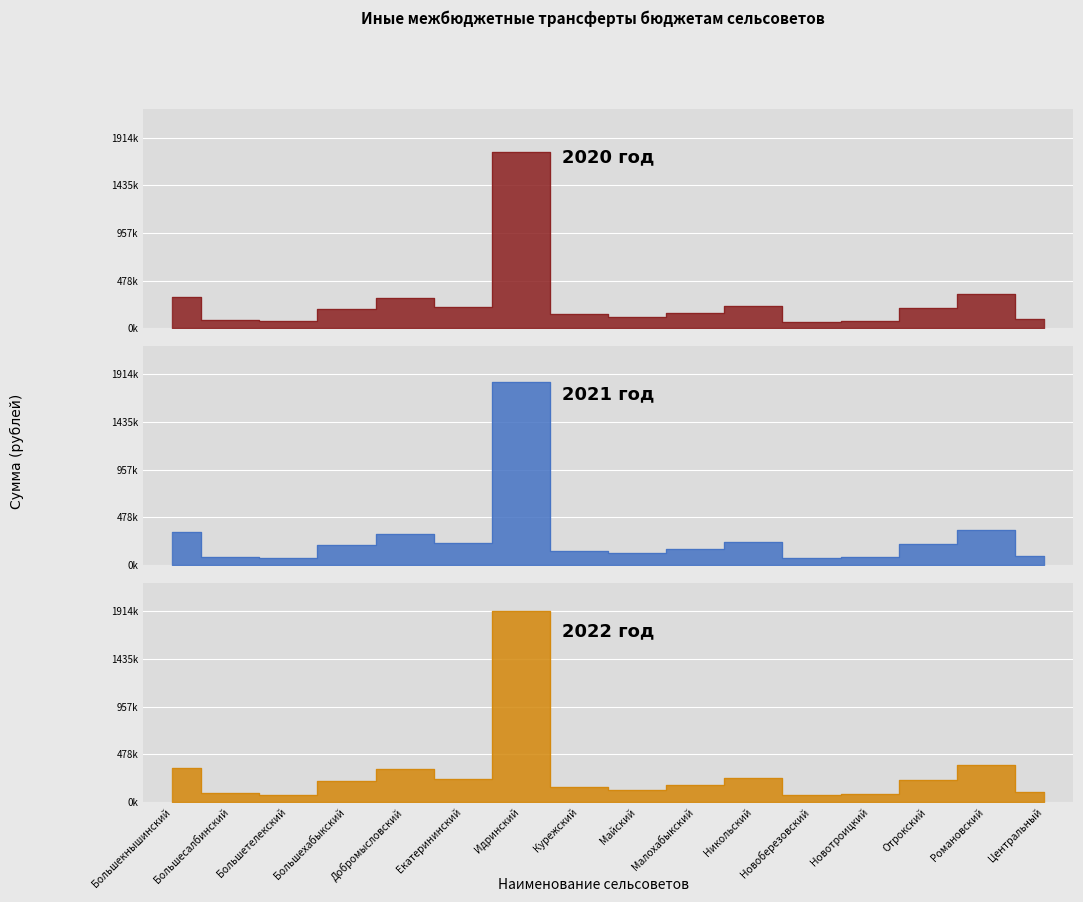

True or false: 2020 год and 2021 год intersect in this chart.

False